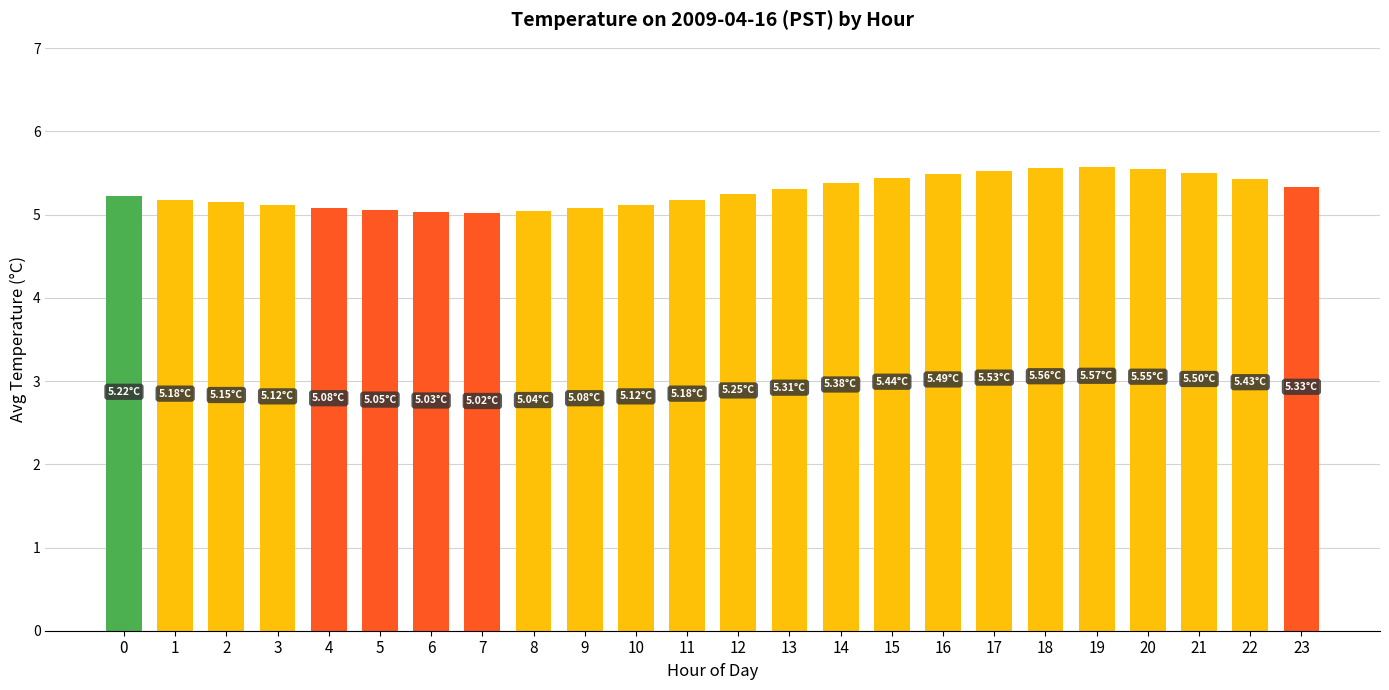

What is the difference between the second highest and second lowest values?

0.5